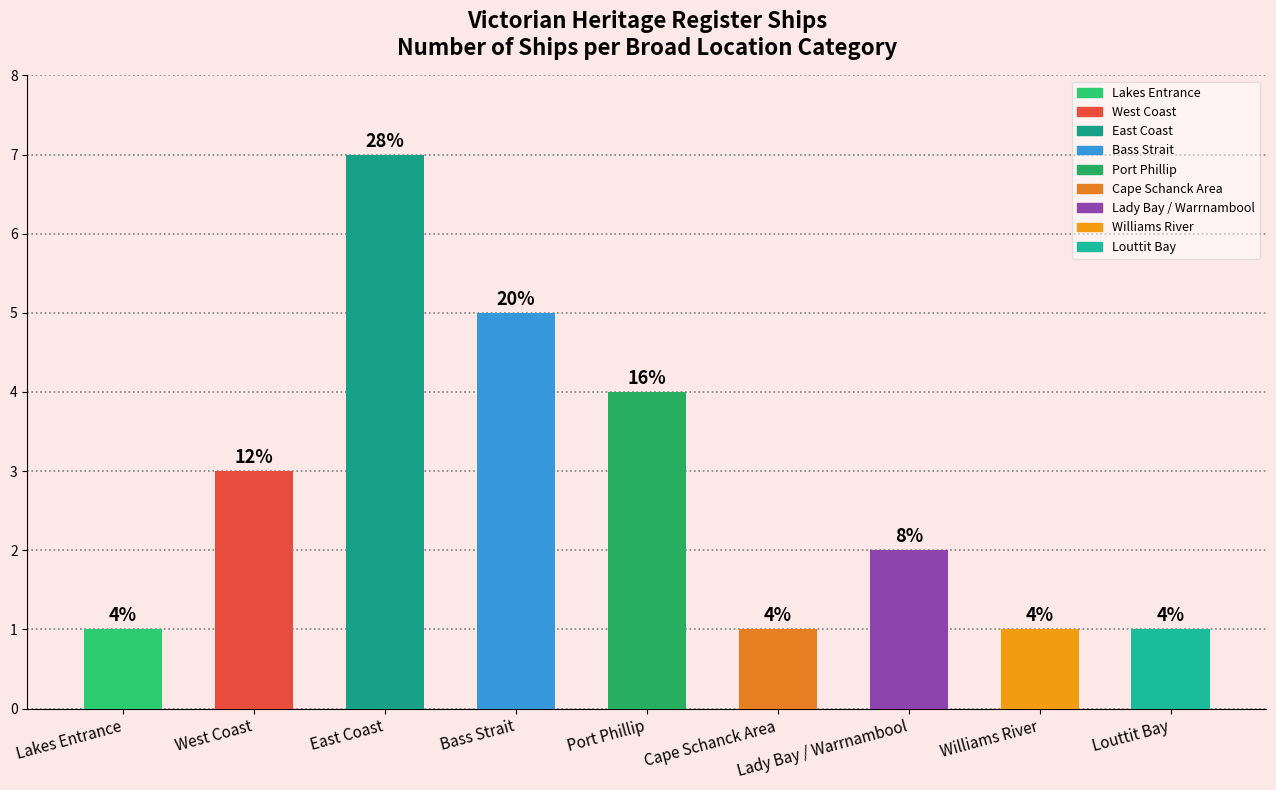

Does the chart contain any negative values?

No